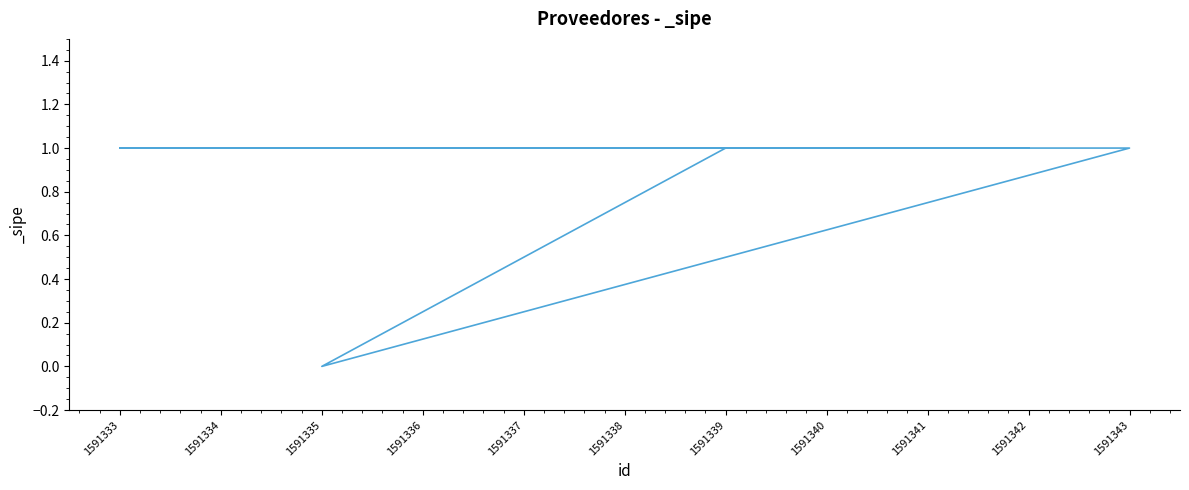

Where is the first local minimum?

1591335